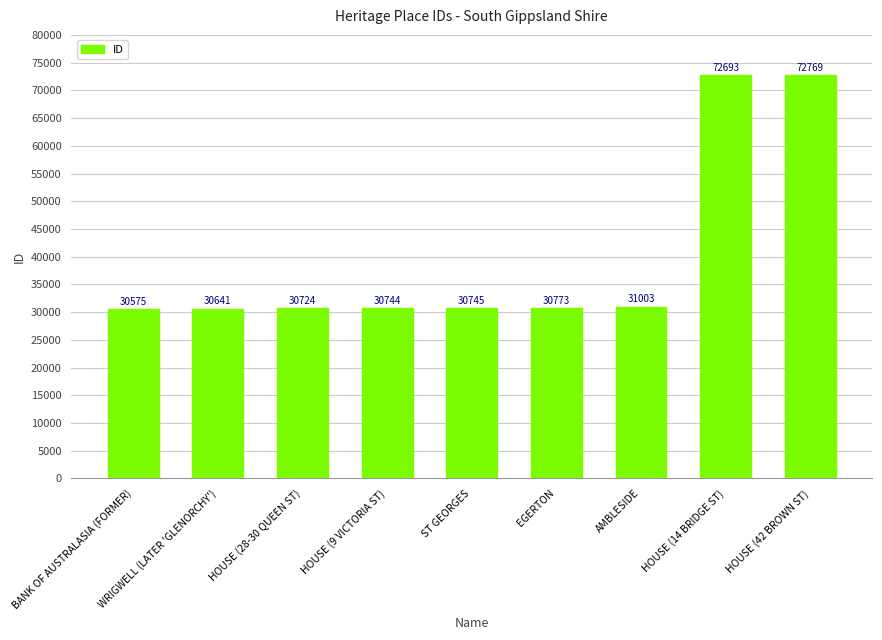

Reading left to right, transcribe all the data shown in this chart.

30575	30641	30724	30744	30745	30773	31003	72693	72769